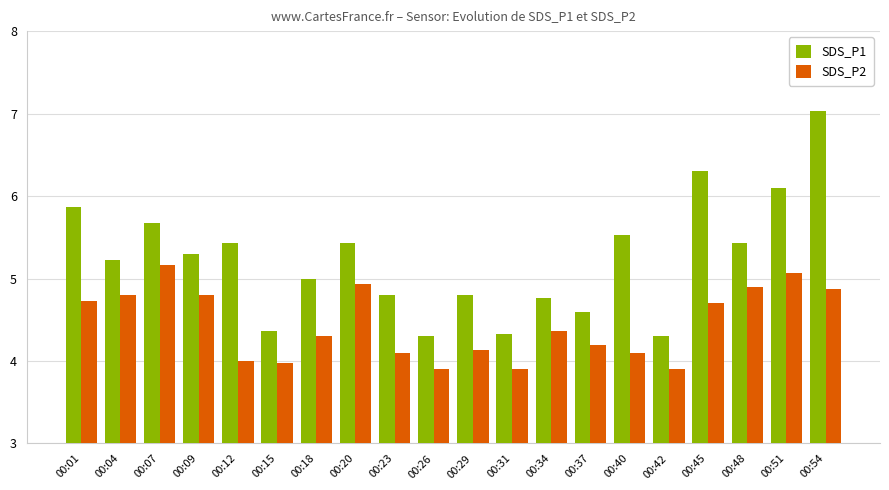

The value of SDS_P1 at 00:45 is 6.3. True or false?

True